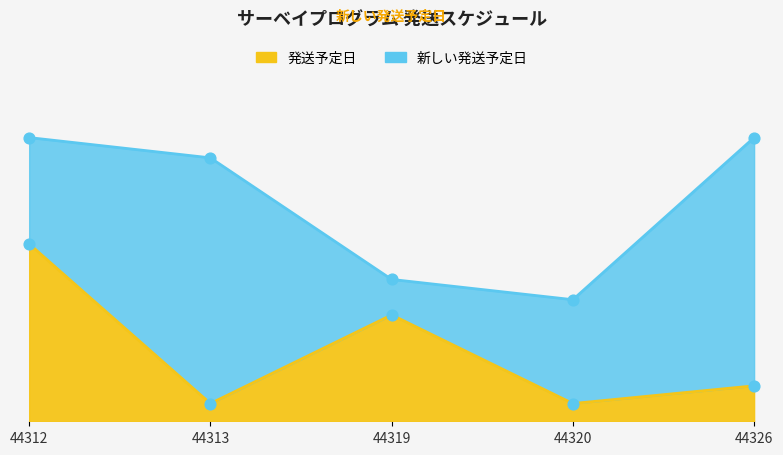

At how many categories does at least one series exceed 44318?

5